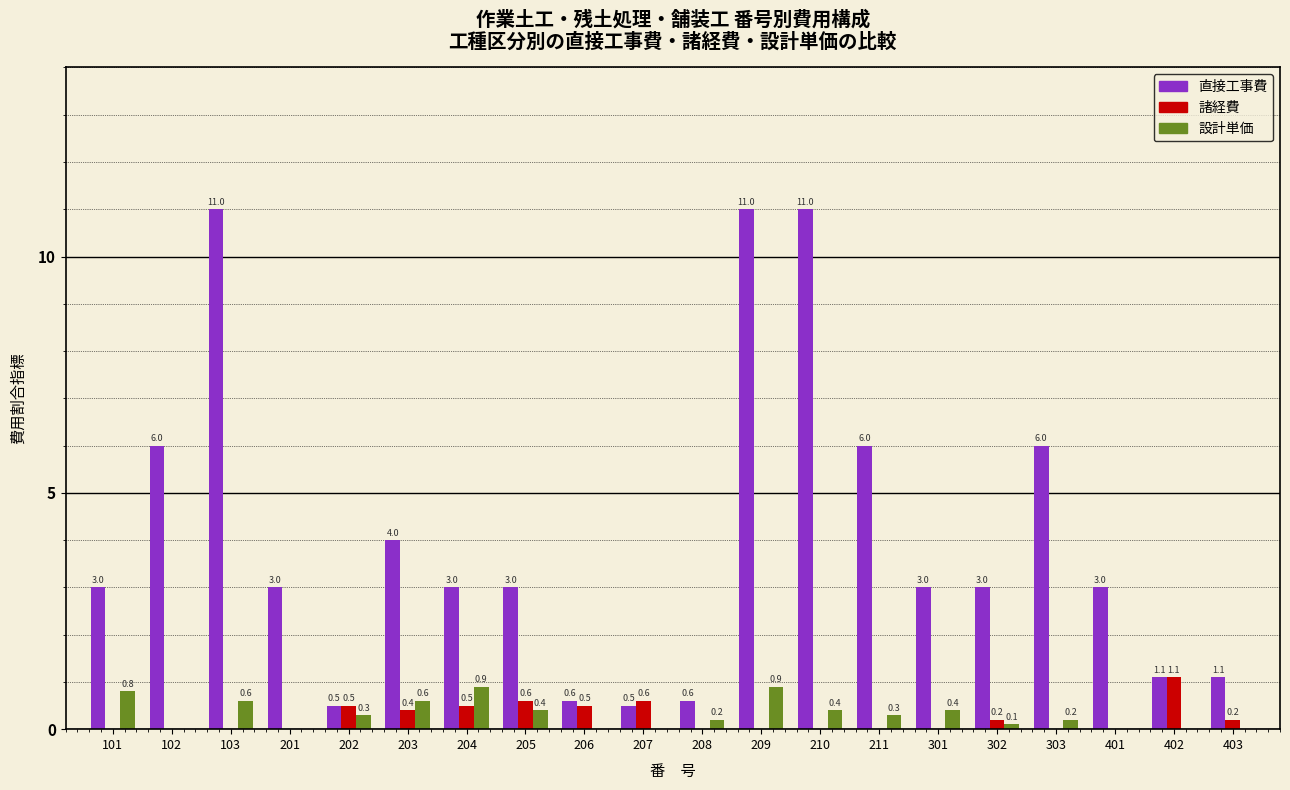

What is the spread (max minus min) of values at 102?

6.0